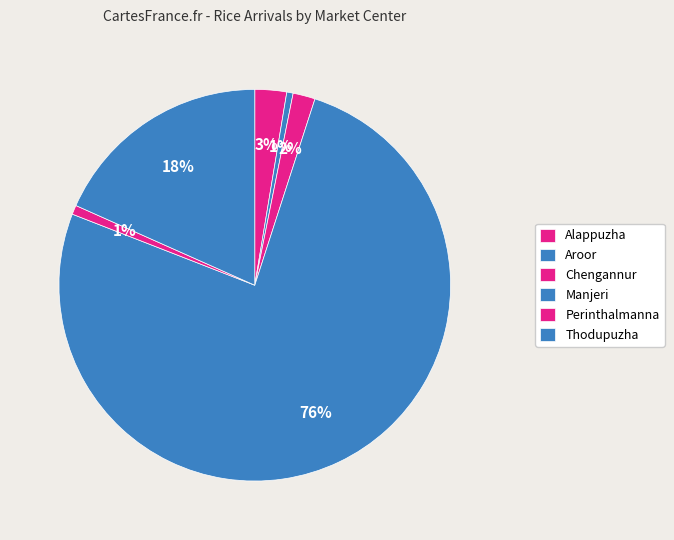

What is the total percentage of Manjeri and Perinthalmanna?

76.7%